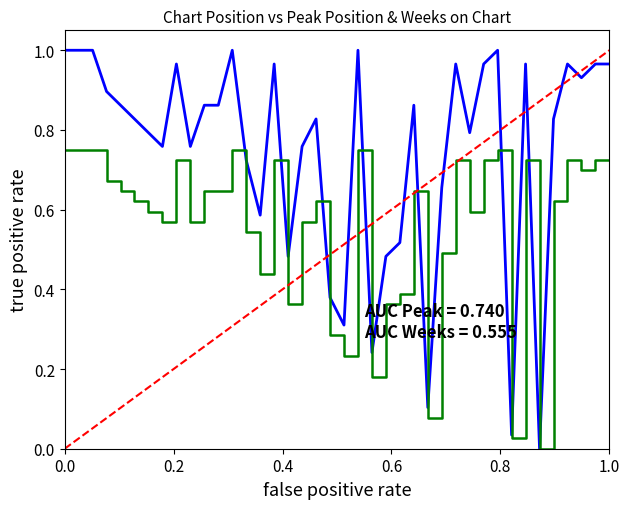

Rank the categories by value from highest to lowest.

1, 2, 3, 13, 22, 32, 9, 16, 29, 31, 34, 37, 39, 40, 38, 4, 5, 11, 12, 26, 6, 19, 36, 7, 30, 8, 10, 18, 14, 28, 15, 25, 17, 24, 20, 21, 23, 27, 33, 35